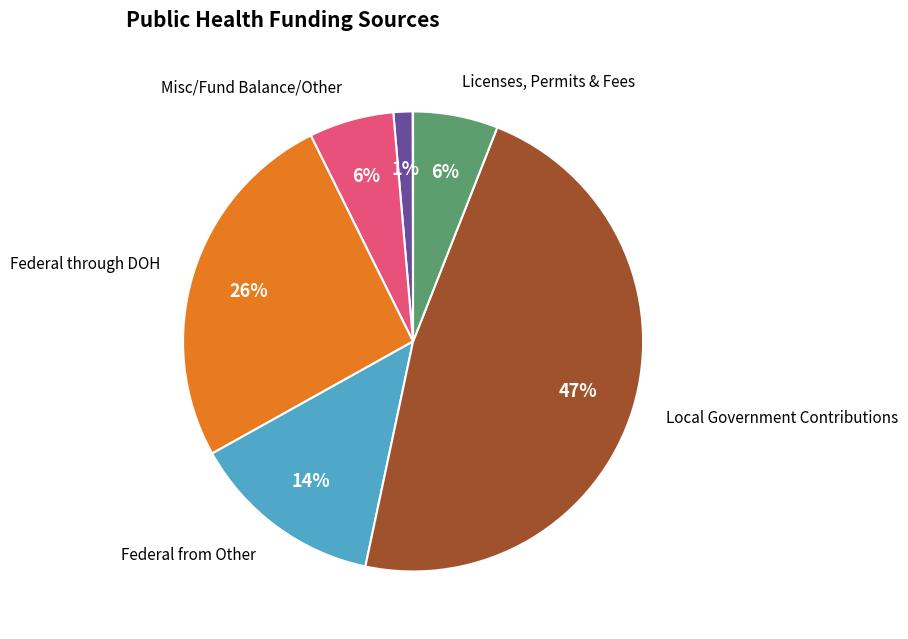

To the nearest percent, what is the average slice percentage?

14%